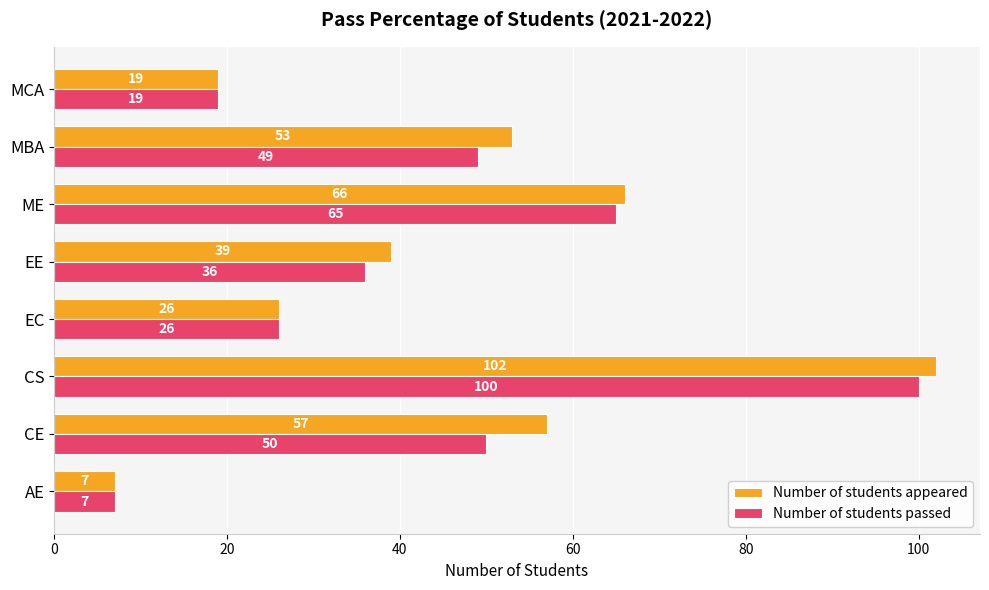

What are all the series names shown in the legend?

Number of students appeared, Number of students passed